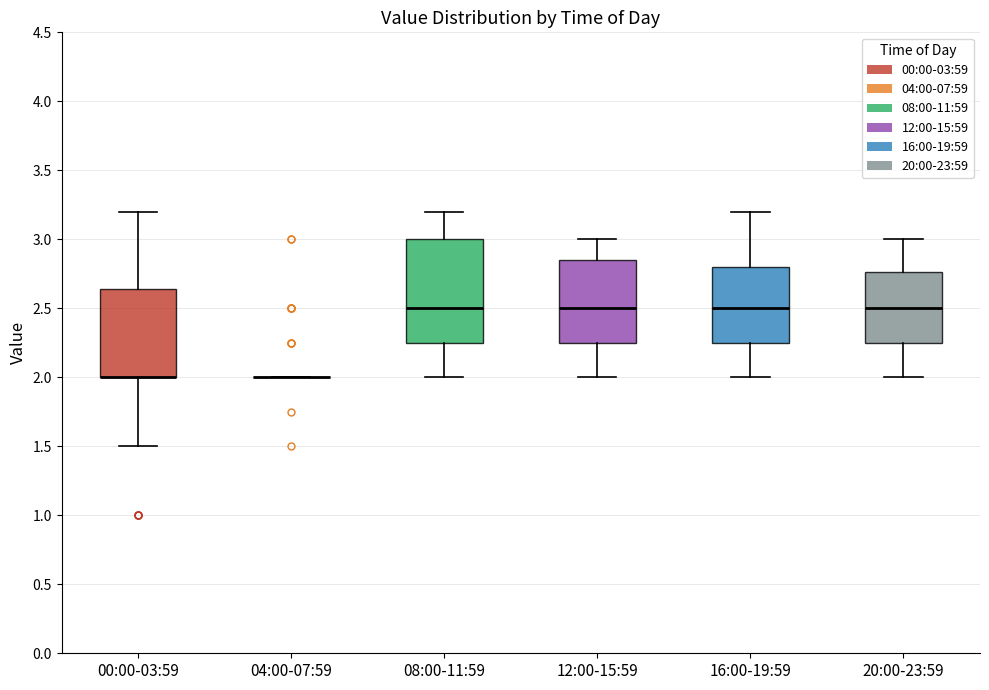

Where does the upper whisker of the box for 12:00-15:59 end on the y-axis? The values are not printed on the chart, so give them approximately, as read against the axis.

3.00